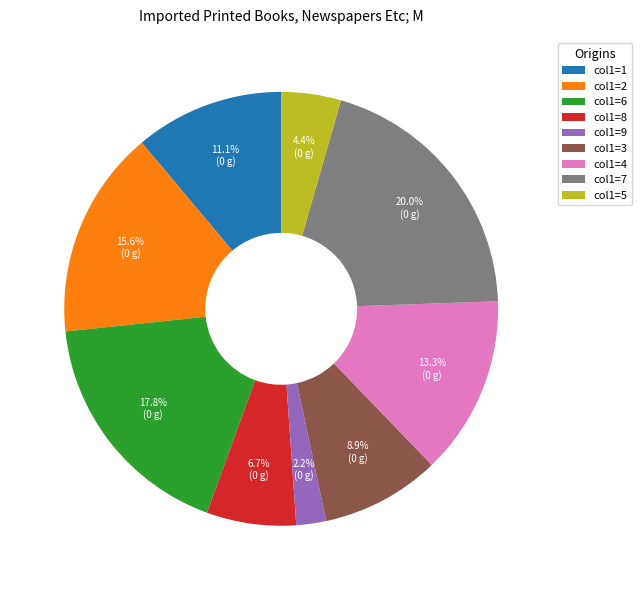

Rank the categories by value from highest to lowest.

col1=7, col1=6, col1=2, col1=4, col1=1, col1=3, col1=8, col1=5, col1=9